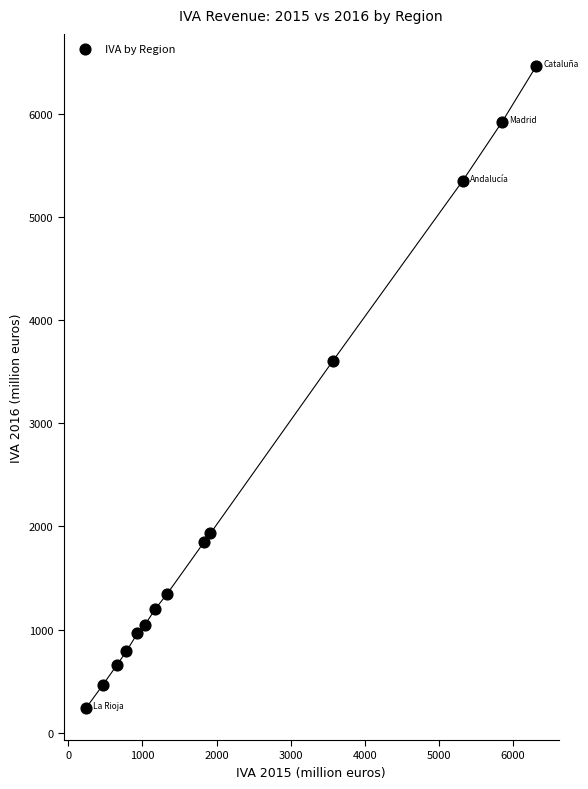

What Y value in the scatter plot is closest to 3353?

3607.9